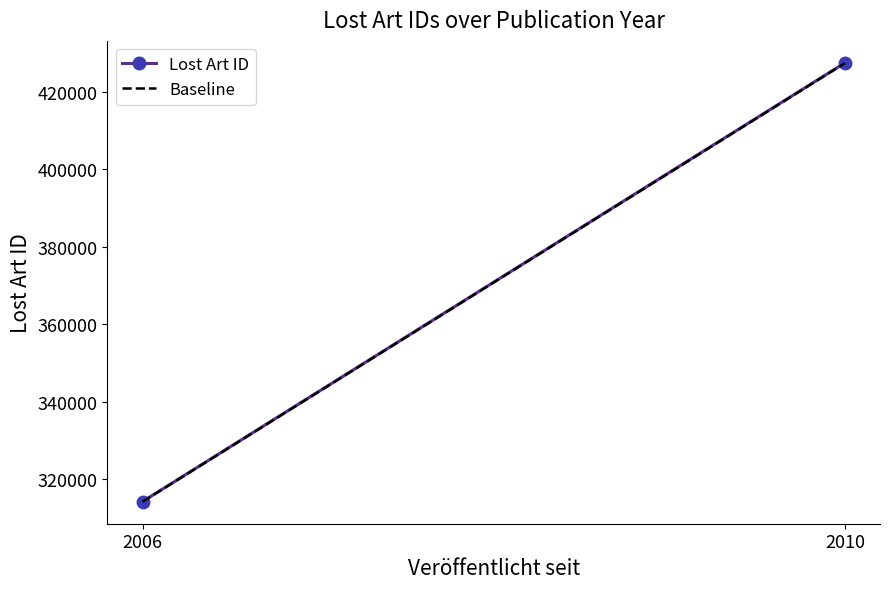

What are all the series names shown in the legend?

Lost Art ID, Baseline